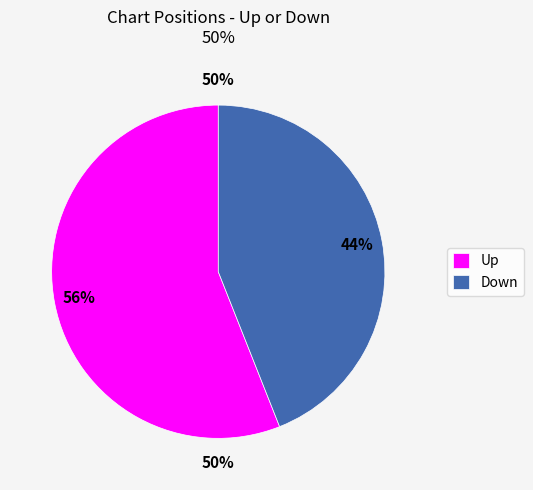

Which slice is the largest?

up